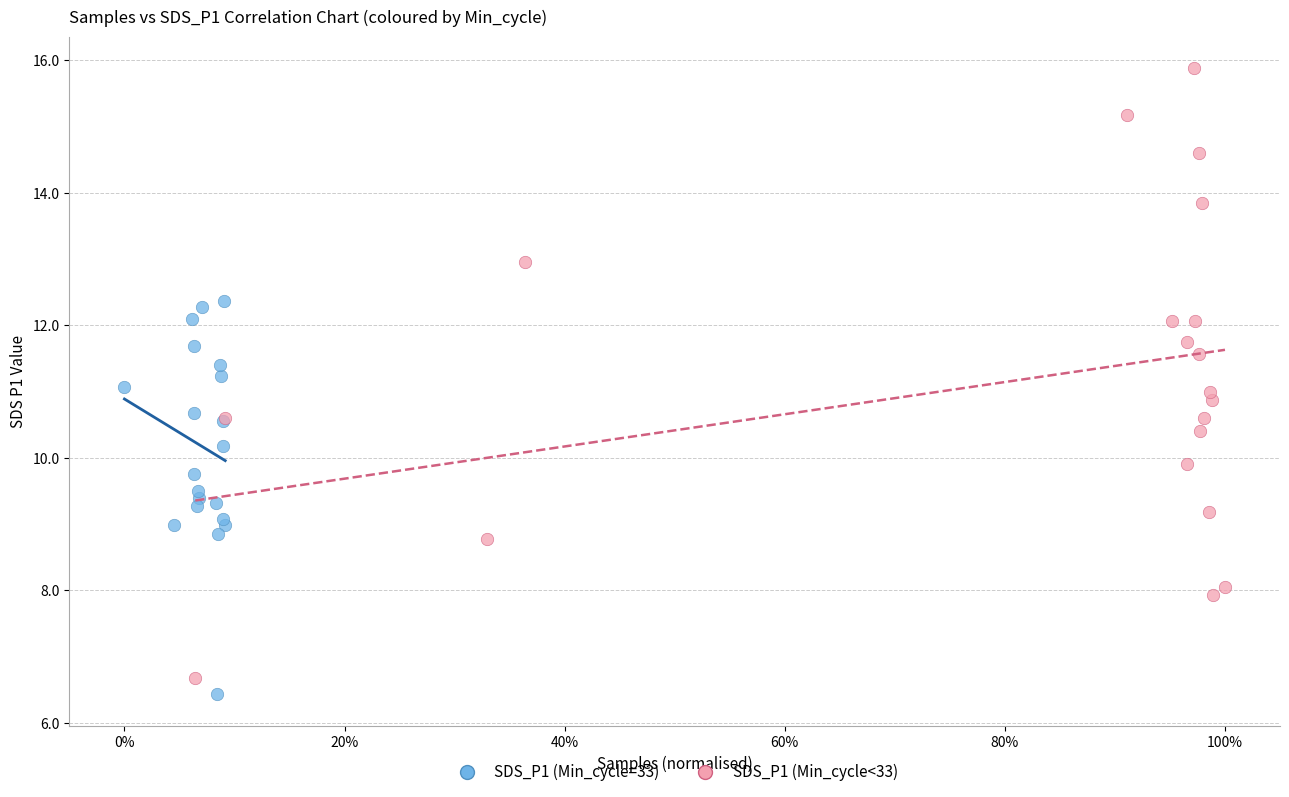

Which series reaches the minimum Y coordinate?

SDS_P1 (Min_cycle=33)